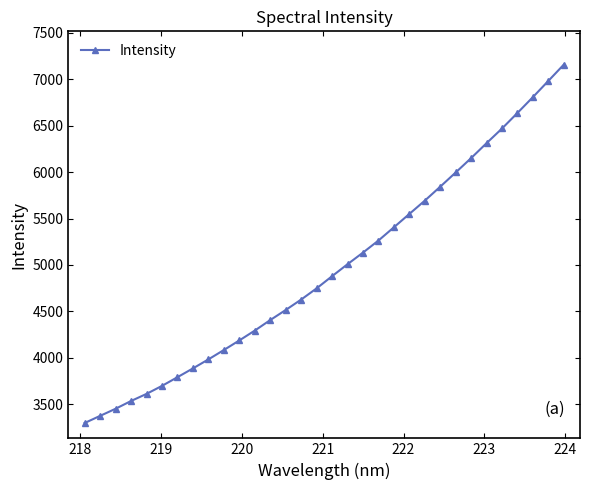

Count the number of categories in the chart.

32